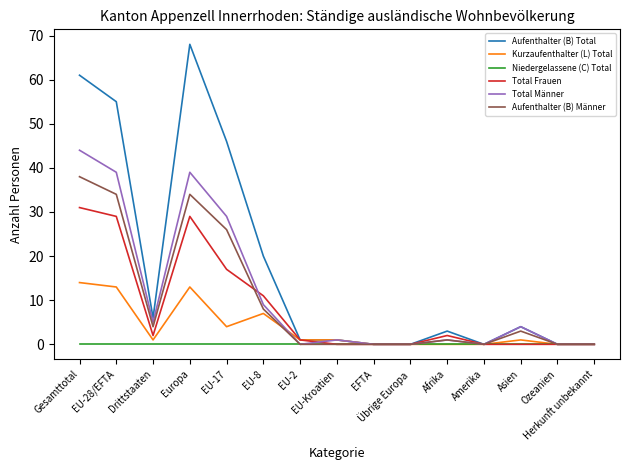

What is the average value of the Aufenthalter (B) Männer series?

10